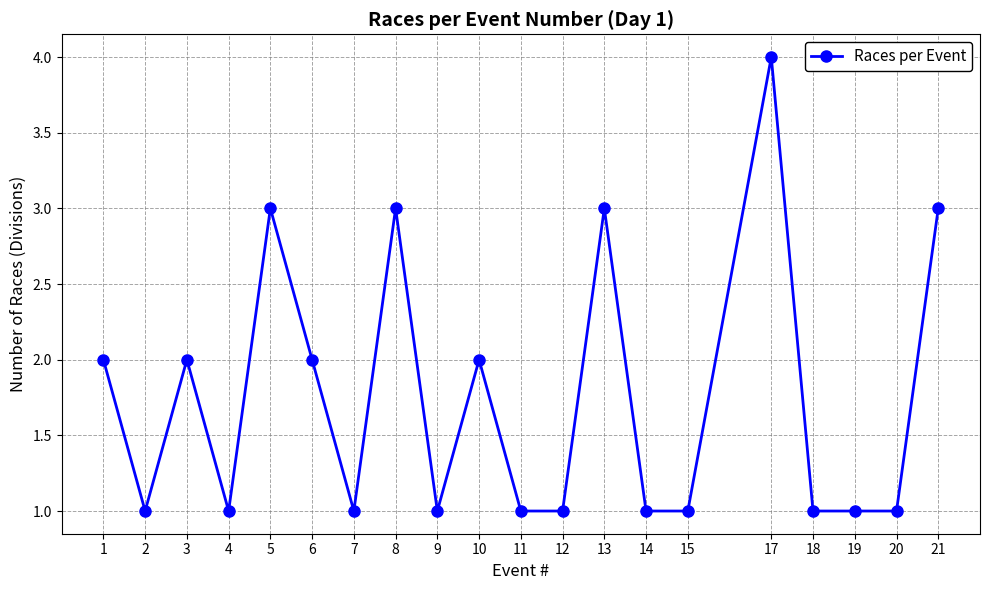

Reading left to right, transcribe all the data shown in this chart.

1=2	2=1	3=2	4=1	5=3	6=2	7=1	8=3	9=1	10=2	11=1	12=1	13=3	14=1	15=1	17=4	18=1	19=1	20=1	21=3